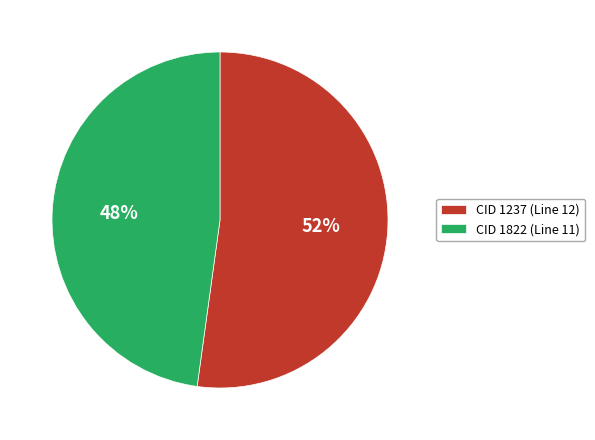

What percentage is the CID 1237 (Line 12) slice, to the nearest percent?

52%